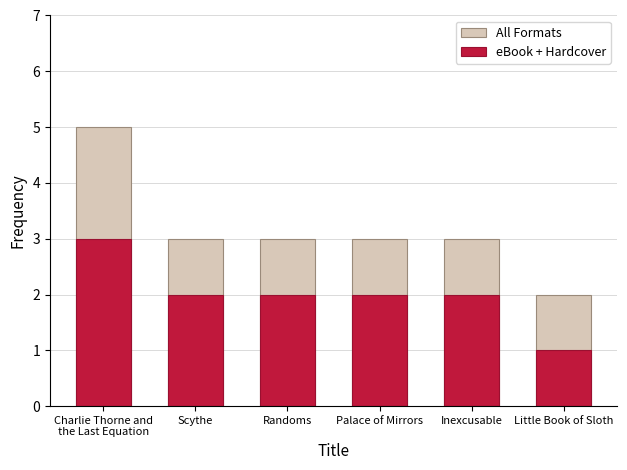

Where does the eBook + Hardcover series first go above 2?

Charlie Thorne and
the Last Equation